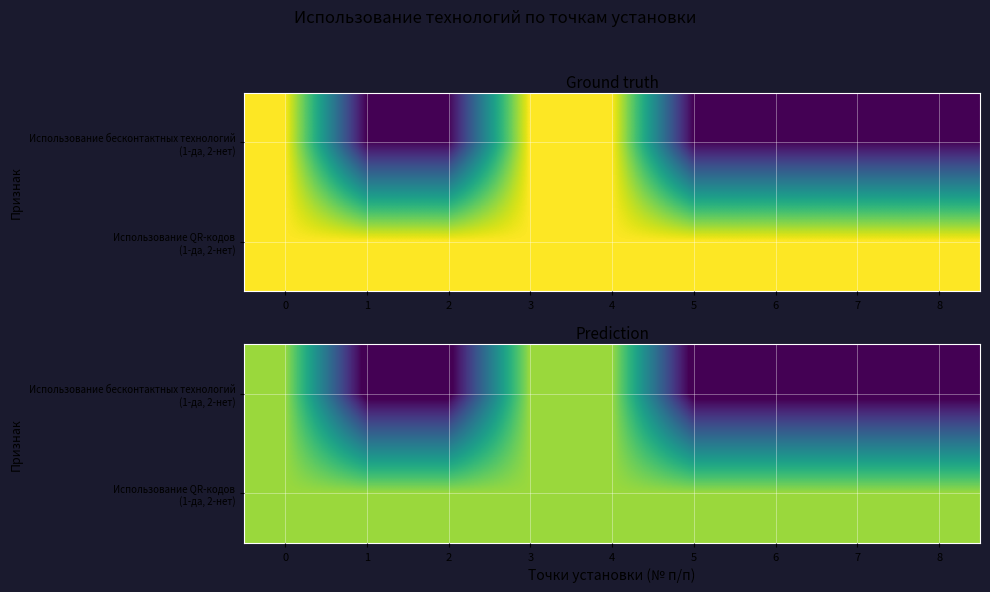

What is the average value of the Использование бесконтактных технологий (1-да, 2-нет) series?

1.2